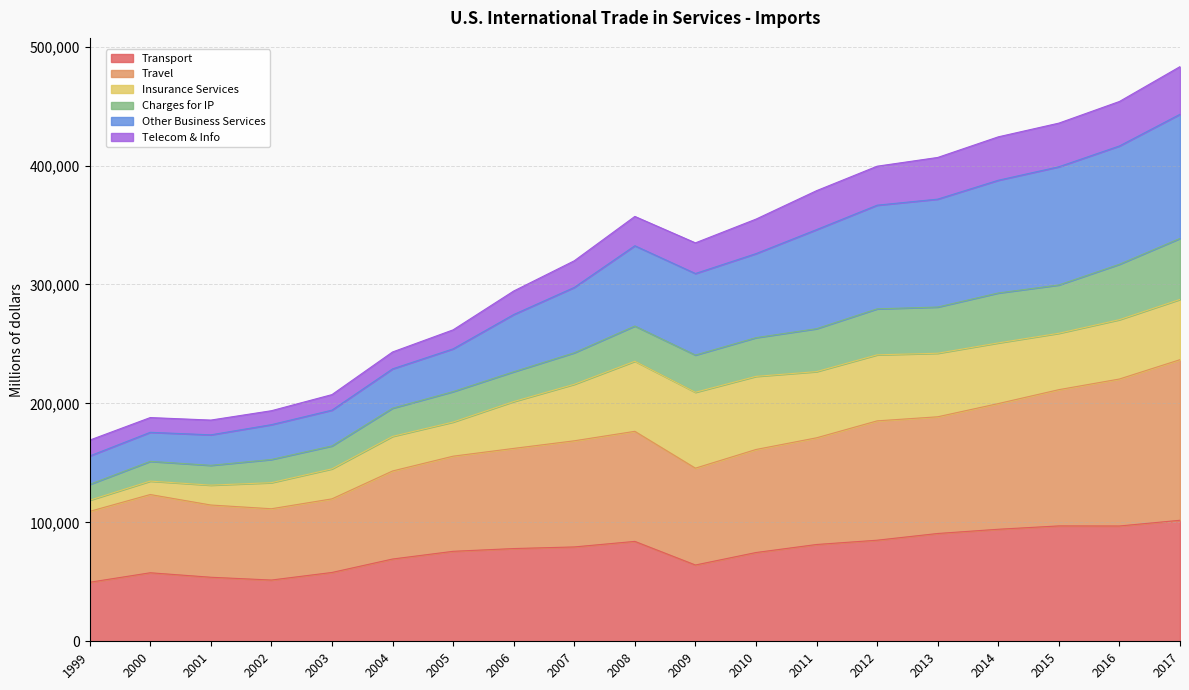

At which category is the sum across all series the highest?

2017